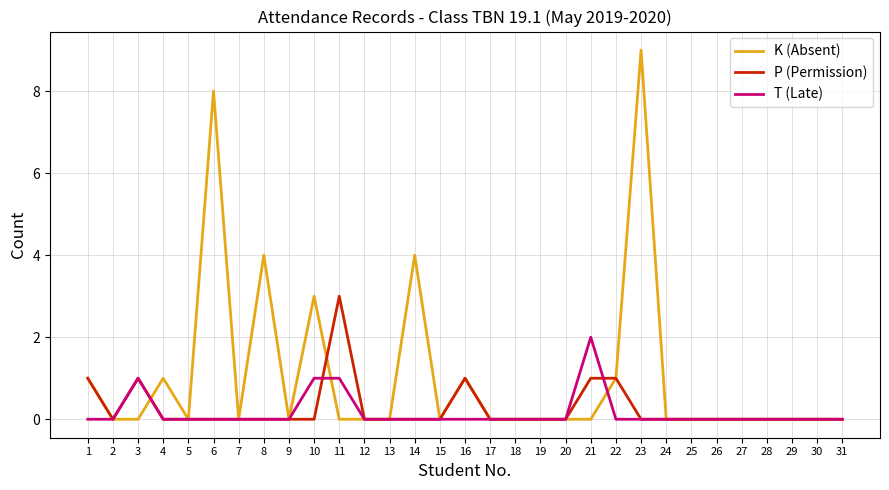

Does the chart have visible grid lines?

Yes